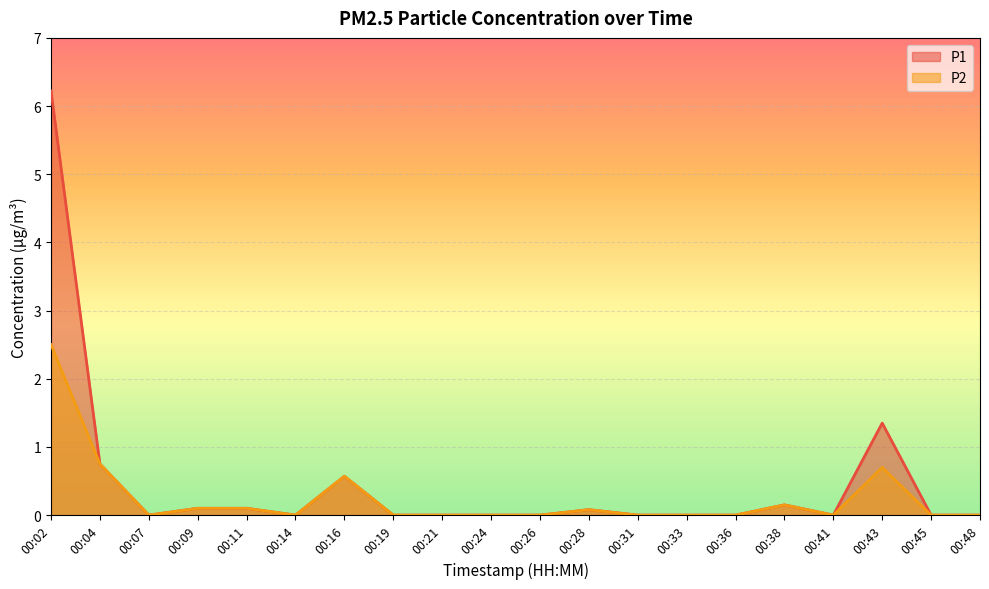

How many lines are shown in the chart?

2